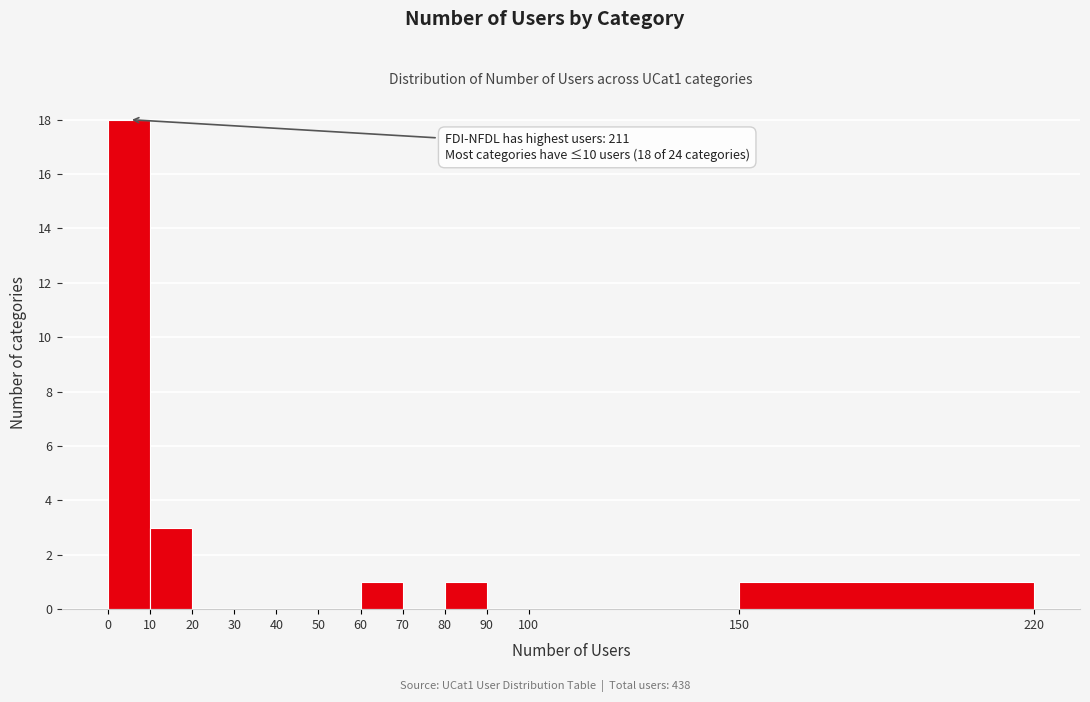

Over which range of the x-axis is the bar tallest?

0 to 10